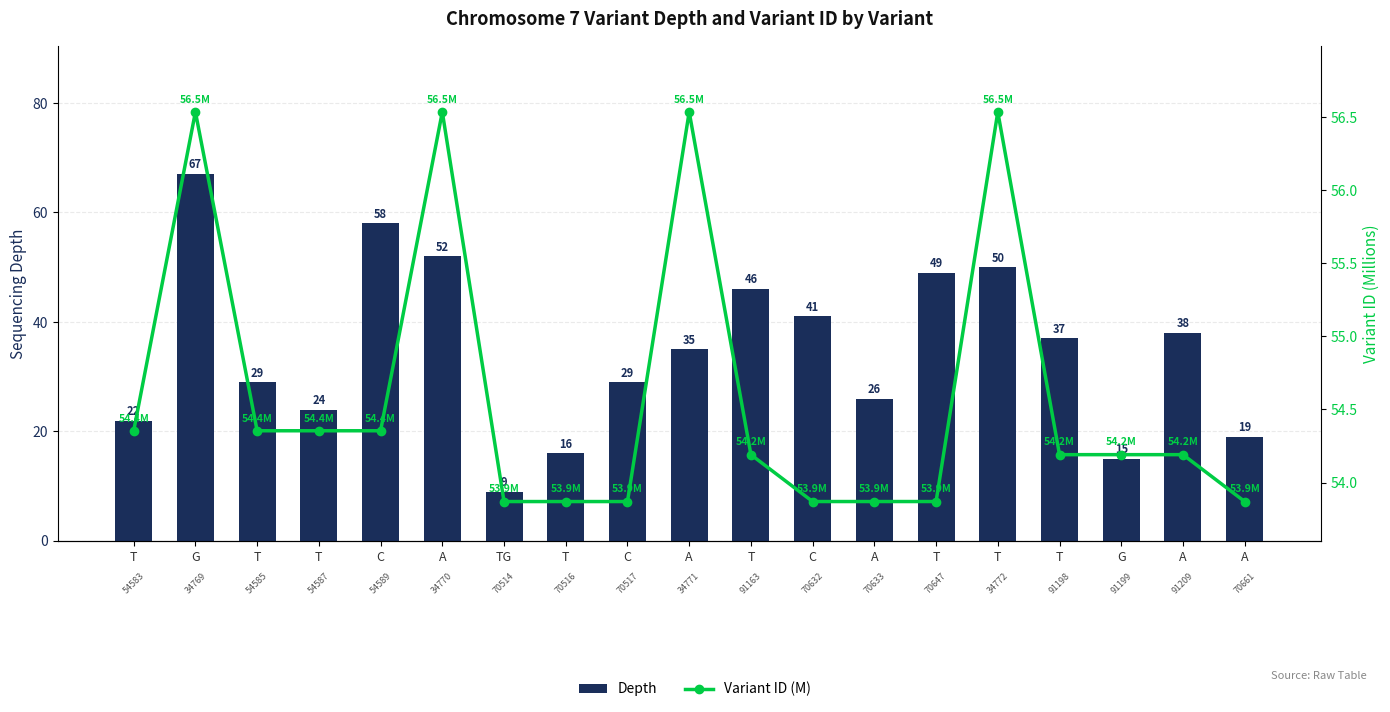

What is the smallest value displayed?

9.0